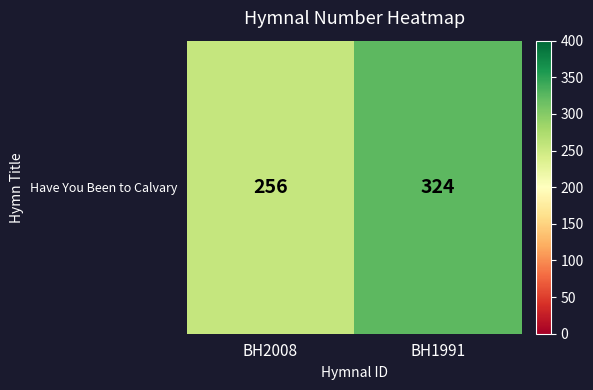

What is the greatest value displayed?

324